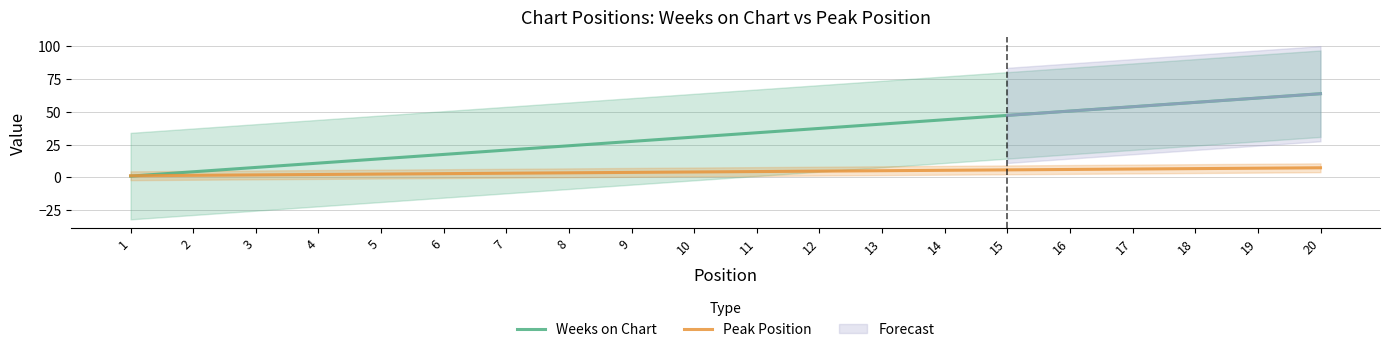

How many data points does each series have?

20